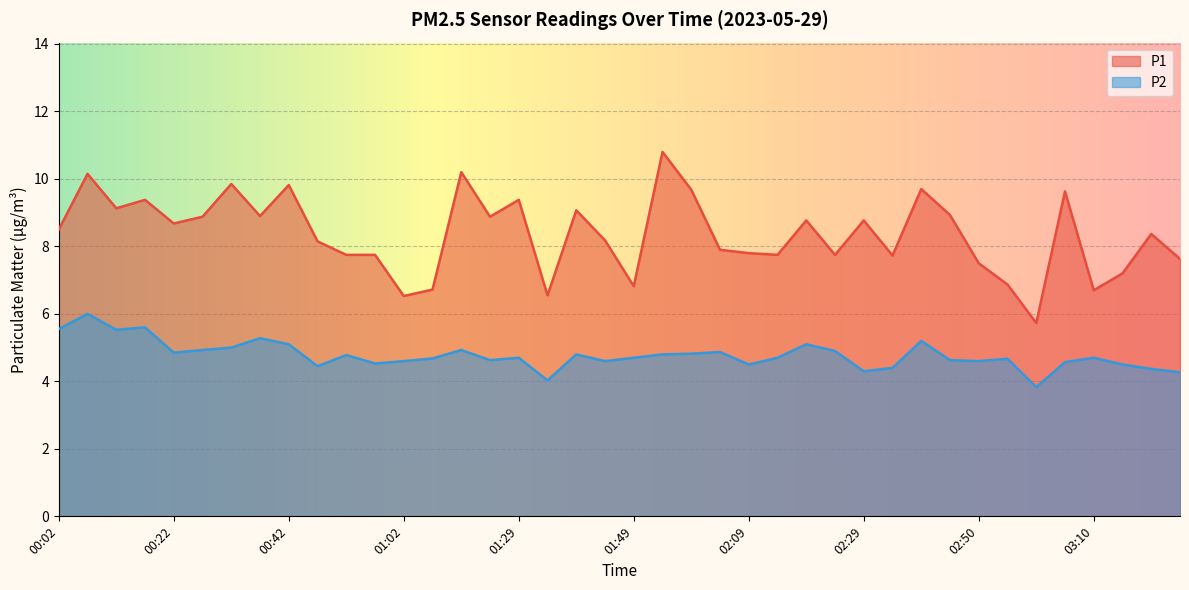

True or false: P1 and P2 intersect in this chart.

False